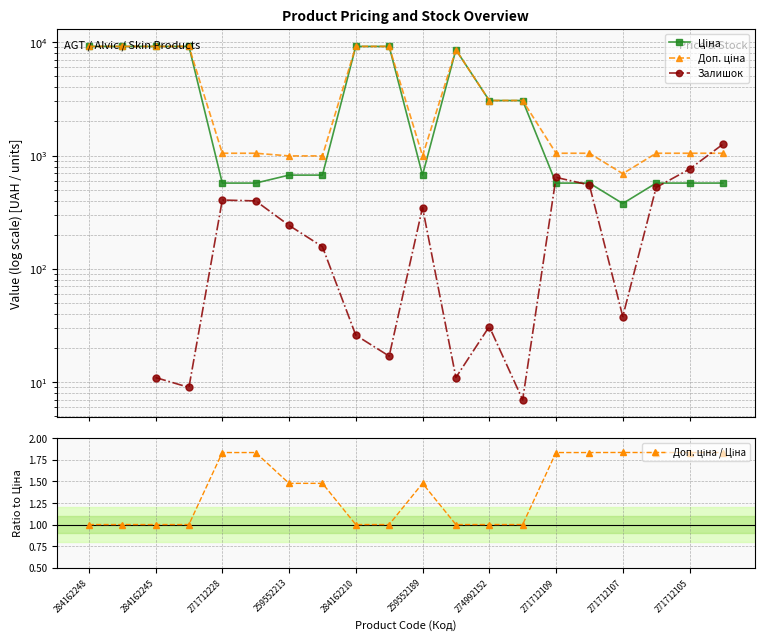

How many interior local peaks does the Ціна series have?

1